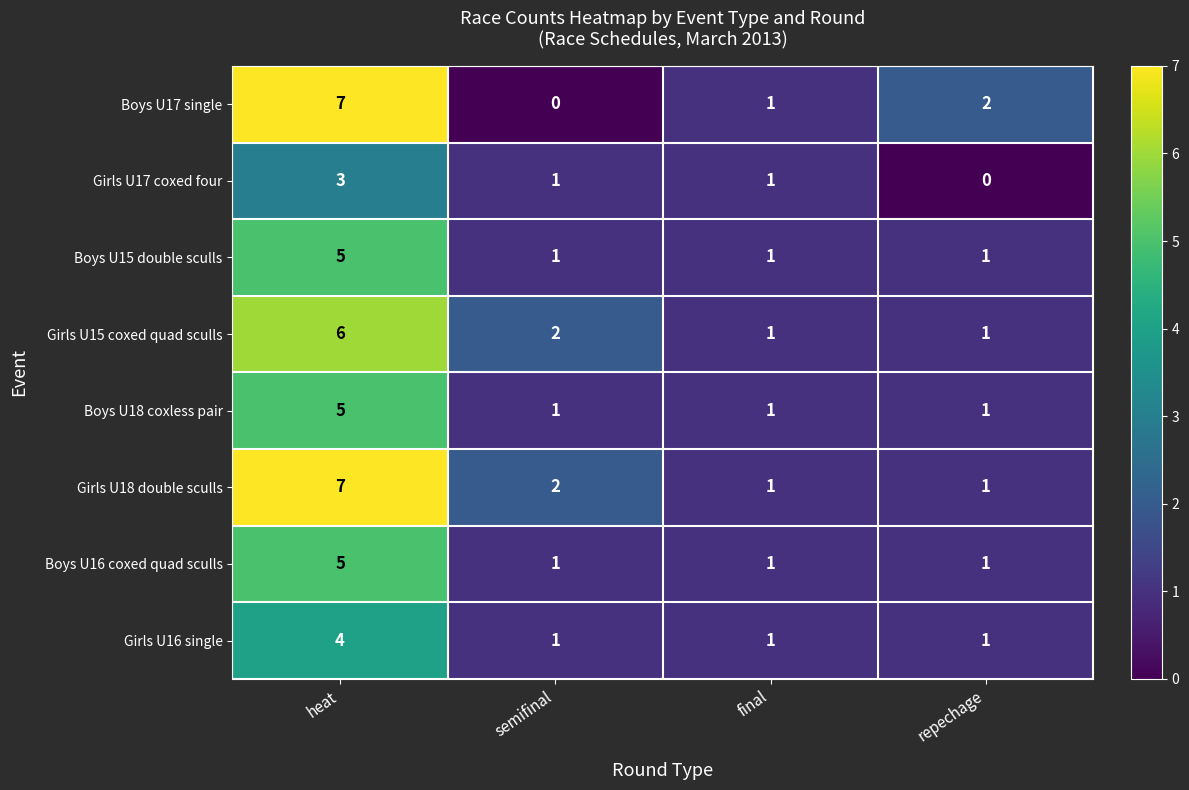

What is the maximum value shown in the chart?

7